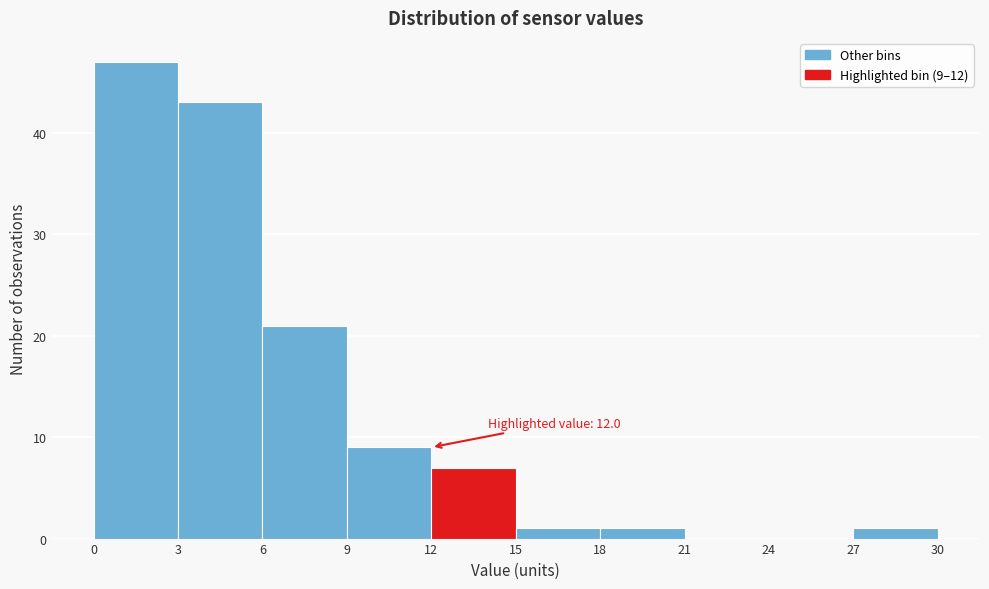

Which range on the x-axis has the tallest bar?

0 to 3